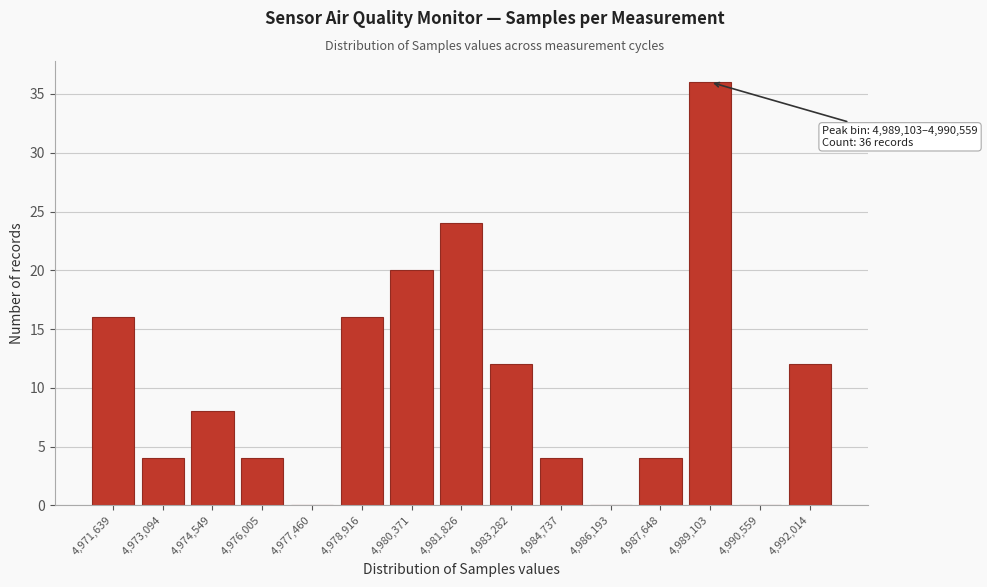

Reading right to left, transcribe all the data shown in this chart.

4,992,014=12	4,990,559=0	4,989,103=36	4,987,648=4	4,986,193=0	4,984,737=4	4,983,282=12	4,981,826=24	4,980,371=20	4,978,916=16	4,977,460=0	4,976,005=4	4,974,549=8	4,973,094=4	4,971,639=16